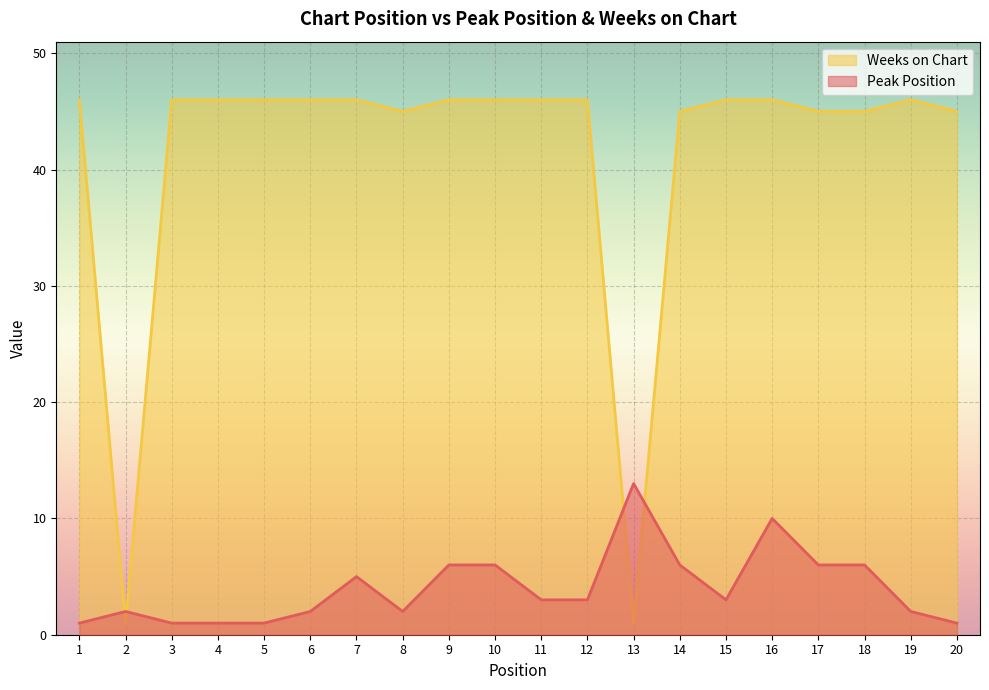

The value of Weeks on Chart at 16 is 46. True or false?

True